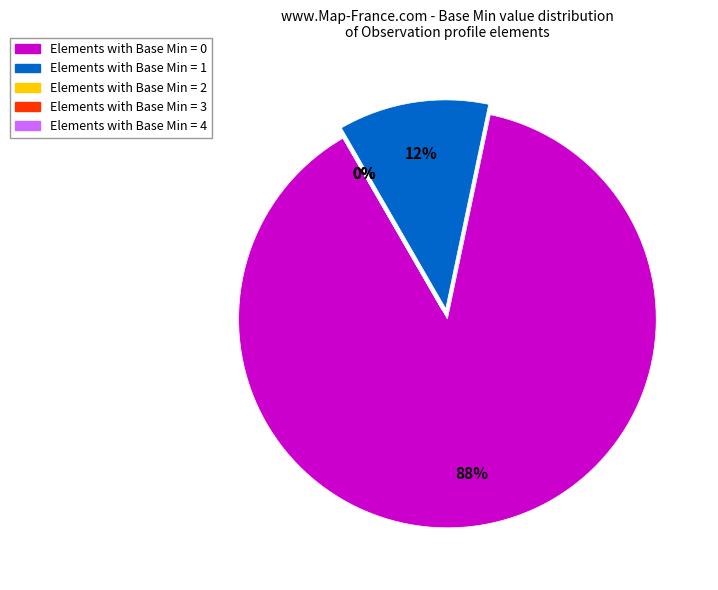

Which has a higher value, Base Min = 2 or Base Min = 1?

Base Min = 1